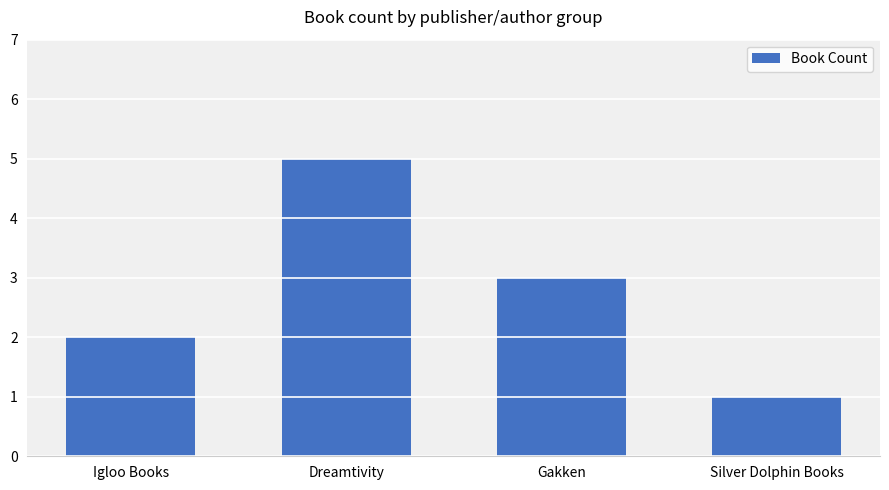

At which label does the data first exceed 3?

Dreamtivity